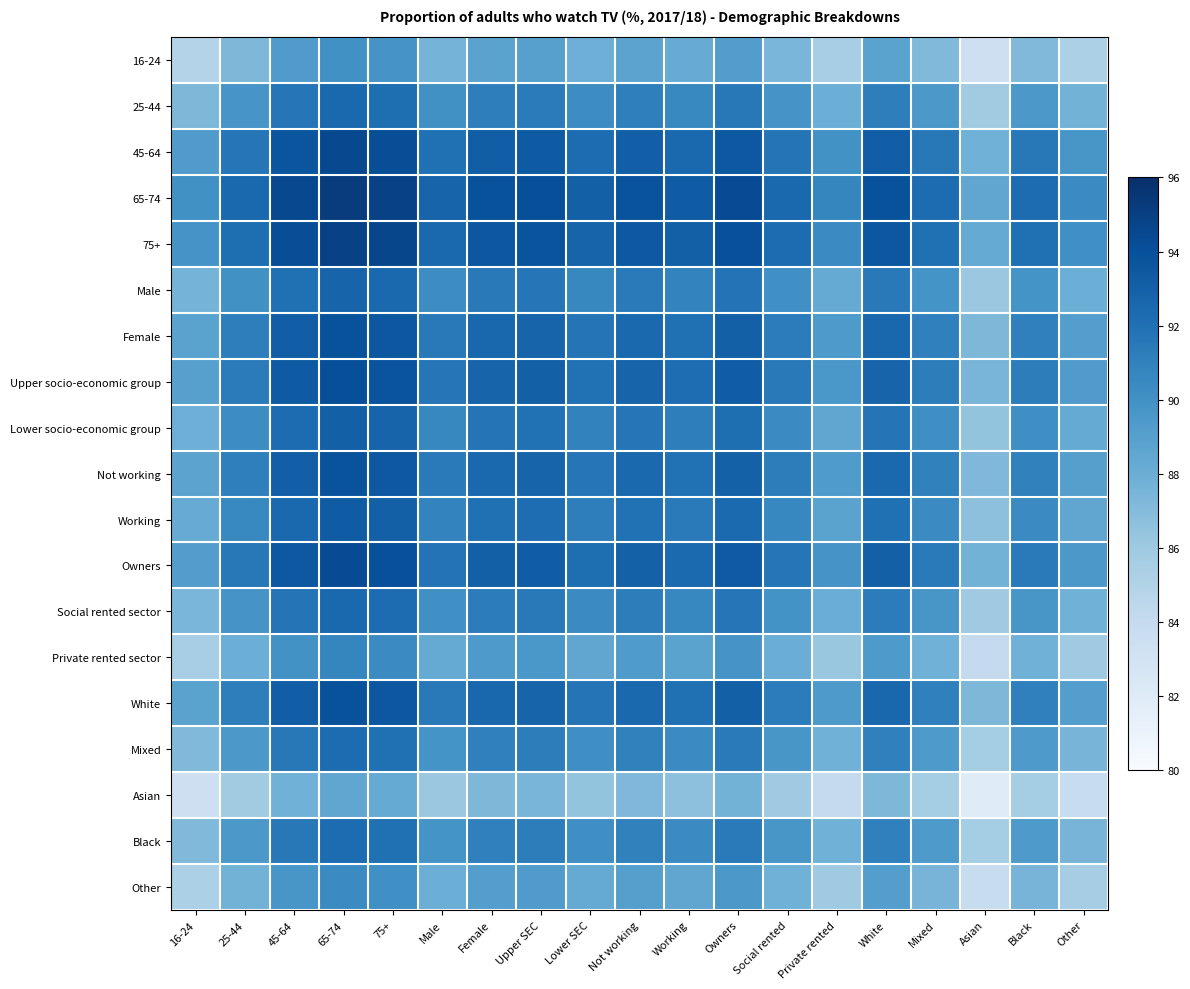

Reading left to right, list all the values displayed in this chart.

16-24: 16-24=84.9	25-44=87.3	45-64=89.3	65-74=90.1	75+=89.8	Male=87.6	Female=88.8	Upper SEC=89.0	Lower SEC=87.9	Not working=88.7	Working=88.2	Owners=89.2	Social rented=87.4	Private rented=85.6	White=88.8	Mixed=87.2	Asian=83.4	Black=87.2	Other=85.2
25-44: 16-24=87.3	25-44=89.7	45-64=91.7	65-74=92.5	75+=92.2	Male=90.0	Female=91.2	Upper SEC=91.3	Lower SEC=90.3	Not working=91.1	Working=90.6	Owners=91.6	Social rented=89.8	Private rented=88.0	White=91.2	Mixed=89.6	Asian=85.8	Black=89.6	Other=87.7
45-64: 16-24=89.3	25-44=91.7	45-64=93.7	65-74=94.5	75+=94.2	Male=92.0	Female=93.2	Upper SEC=93.3	Lower SEC=92.3	Not working=93.1	Working=92.6	Owners=93.6	Social rented=91.8	Private rented=90.0	White=93.2	Mixed=91.6	Asian=87.8	Black=91.6	Other=89.7
65-74: 16-24=90.1	25-44=92.5	45-64=94.5	65-74=95.2	75+=94.9	Male=92.8	Female=93.9	Upper SEC=94.1	Lower SEC=93.1	Not working=93.8	Working=93.3	Owners=94.3	Social rented=92.6	Private rented=90.7	White=93.9	Mixed=92.3	Asian=88.6	Black=92.3	Other=90.4
75+: 16-24=89.8	25-44=92.2	45-64=94.2	65-74=94.9	75+=94.6	Male=92.4	Female=93.6	Upper SEC=93.8	Lower SEC=92.8	Not working=93.5	Working=93.0	Owners=94.0	Social rented=92.2	Private rented=90.4	White=93.6	Mixed=92.0	Asian=88.2	Black=92.0	Other=90.1
Male: 16-24=87.6	25-44=90.0	45-64=92.0	65-74=92.8	75+=92.4	Male=90.3	Female=91.4	Upper SEC=91.7	Lower SEC=90.6	Not working=91.4	Working=90.8	Owners=91.8	Social rented=90.1	Private rented=88.2	White=91.4	Mixed=89.8	Asian=86.1	Black=89.8	Other=87.9
Female: 16-24=88.8	25-44=91.2	45-64=93.2	65-74=93.9	75+=93.6	Male=91.4	Female=92.6	Upper SEC=92.8	Lower SEC=91.8	Not working=92.5	Working=92.0	Owners=93.0	Social rented=91.2	Private rented=89.4	White=92.6	Mixed=91.0	Asian=87.2	Black=91.0	Other=89.1
Upper socio-economic group: 16-24=89.0	25-44=91.3	45-64=93.3	65-74=94.1	75+=93.8	Male=91.7	Female=92.8	Upper SEC=93.0	Lower SEC=92.0	Not working=92.8	Working=92.2	Owners=93.2	Social rented=91.5	Private rented=89.6	White=92.8	Mixed=91.2	Asian=87.5	Black=91.2	Other=89.3
Lower socio-economic group: 16-24=87.9	25-44=90.3	45-64=92.3	65-74=93.1	75+=92.8	Male=90.6	Female=91.8	Upper SEC=92.0	Lower SEC=90.9	Not working=91.7	Working=91.2	Owners=92.2	Social rented=90.4	Private rented=88.6	White=91.8	Mixed=90.2	Asian=86.4	Black=90.2	Other=88.2
Not working: 16-24=88.7	25-44=91.1	45-64=93.1	65-74=93.8	75+=93.5	Male=91.4	Female=92.5	Upper SEC=92.8	Lower SEC=91.7	Not working=92.5	Working=92.0	Owners=93.0	Social rented=91.2	Private rented=89.3	White=92.5	Mixed=91.0	Asian=87.2	Black=91.0	Other=89.0
Working: 16-24=88.2	25-44=90.6	45-64=92.6	65-74=93.3	75+=93.0	Male=90.8	Female=92.0	Upper SEC=92.2	Lower SEC=91.2	Not working=92.0	Working=91.4	Owners=92.4	Social rented=90.7	Private rented=88.8	White=92.0	Mixed=90.4	Asian=86.7	Black=90.4	Other=88.5
Owners: 16-24=89.2	25-44=91.6	45-64=93.6	65-74=94.3	75+=94.0	Male=91.8	Female=93.0	Upper SEC=93.2	Lower SEC=92.2	Not working=93.0	Working=92.4	Owners=93.4	Social rented=91.7	Private rented=89.8	White=93.0	Mixed=91.4	Asian=87.7	Black=91.4	Other=89.5
Social rented sector: 16-24=87.4	25-44=89.8	45-64=91.8	65-74=92.6	75+=92.2	Male=90.1	Female=91.2	Upper SEC=91.5	Lower SEC=90.4	Not working=91.2	Working=90.7	Owners=91.7	Social rented=89.9	Private rented=88.1	White=91.2	Mixed=89.7	Asian=85.9	Black=89.7	Other=87.8
Private rented sector: 16-24=85.6	25-44=88.0	45-64=90.0	65-74=90.7	75+=90.4	Male=88.2	Female=89.4	Upper SEC=89.6	Lower SEC=88.6	Not working=89.3	Working=88.8	Owners=89.8	Social rented=88.1	Private rented=86.2	White=89.4	Mixed=87.8	Asian=84.1	Black=87.8	Other=85.9
White: 16-24=88.8	25-44=91.2	45-64=93.2	65-74=93.9	75+=93.6	Male=91.4	Female=92.6	Upper SEC=92.8	Lower SEC=91.8	Not working=92.5	Working=92.0	Owners=93.0	Social rented=91.2	Private rented=89.4	White=92.6	Mixed=91.0	Asian=87.2	Black=91.0	Other=89.1
Mixed: 16-24=87.2	25-44=89.6	45-64=91.6	65-74=92.3	75+=92.0	Male=89.8	Female=91.0	Upper SEC=91.2	Lower SEC=90.2	Not working=91.0	Working=90.4	Owners=91.4	Social rented=89.7	Private rented=87.8	White=91.0	Mixed=89.4	Asian=85.7	Black=89.4	Other=87.5
Asian: 16-24=83.4	25-44=85.8	45-64=87.8	65-74=88.6	75+=88.2	Male=86.1	Female=87.2	Upper SEC=87.5	Lower SEC=86.4	Not working=87.2	Working=86.7	Owners=87.7	Social rented=85.9	Private rented=84.1	White=87.2	Mixed=85.7	Asian=81.9	Black=85.7	Other=83.8
Black: 16-24=87.2	25-44=89.6	45-64=91.6	65-74=92.3	75+=92.0	Male=89.8	Female=91.0	Upper SEC=91.2	Lower SEC=90.2	Not working=91.0	Working=90.4	Owners=91.4	Social rented=89.7	Private rented=87.8	White=91.0	Mixed=89.4	Asian=85.7	Black=89.4	Other=87.5
Other: 16-24=85.2	25-44=87.7	45-64=89.7	65-74=90.4	75+=90.1	Male=87.9	Female=89.1	Upper SEC=89.3	Lower SEC=88.2	Not working=89.0	Working=88.5	Owners=89.5	Social rented=87.8	Private rented=85.9	White=89.1	Mixed=87.5	Asian=83.8	Black=87.5	Other=85.6